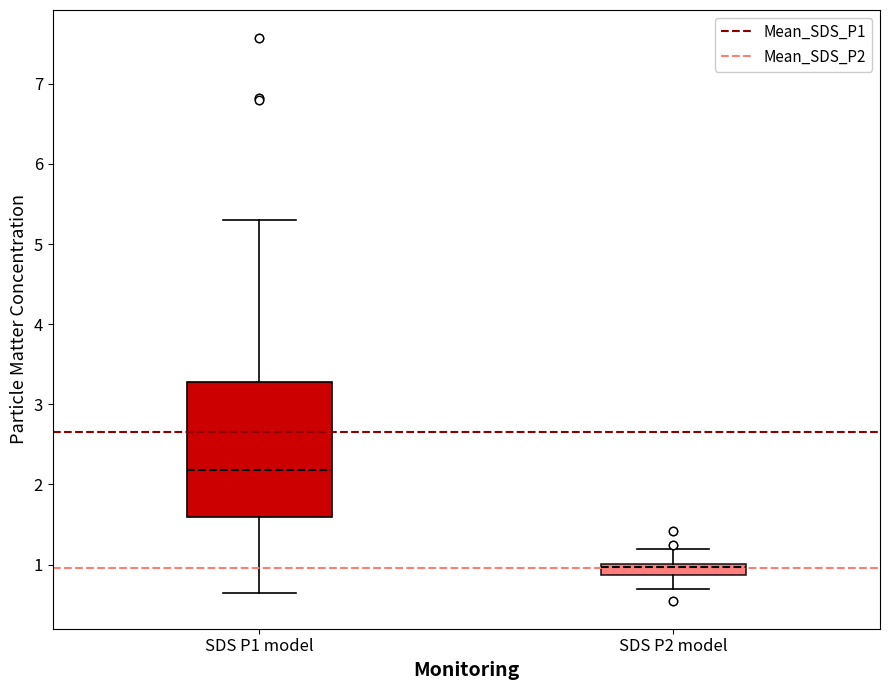

Which box is the tallest, from its lower edge to its upper edge?

SDS P1 model